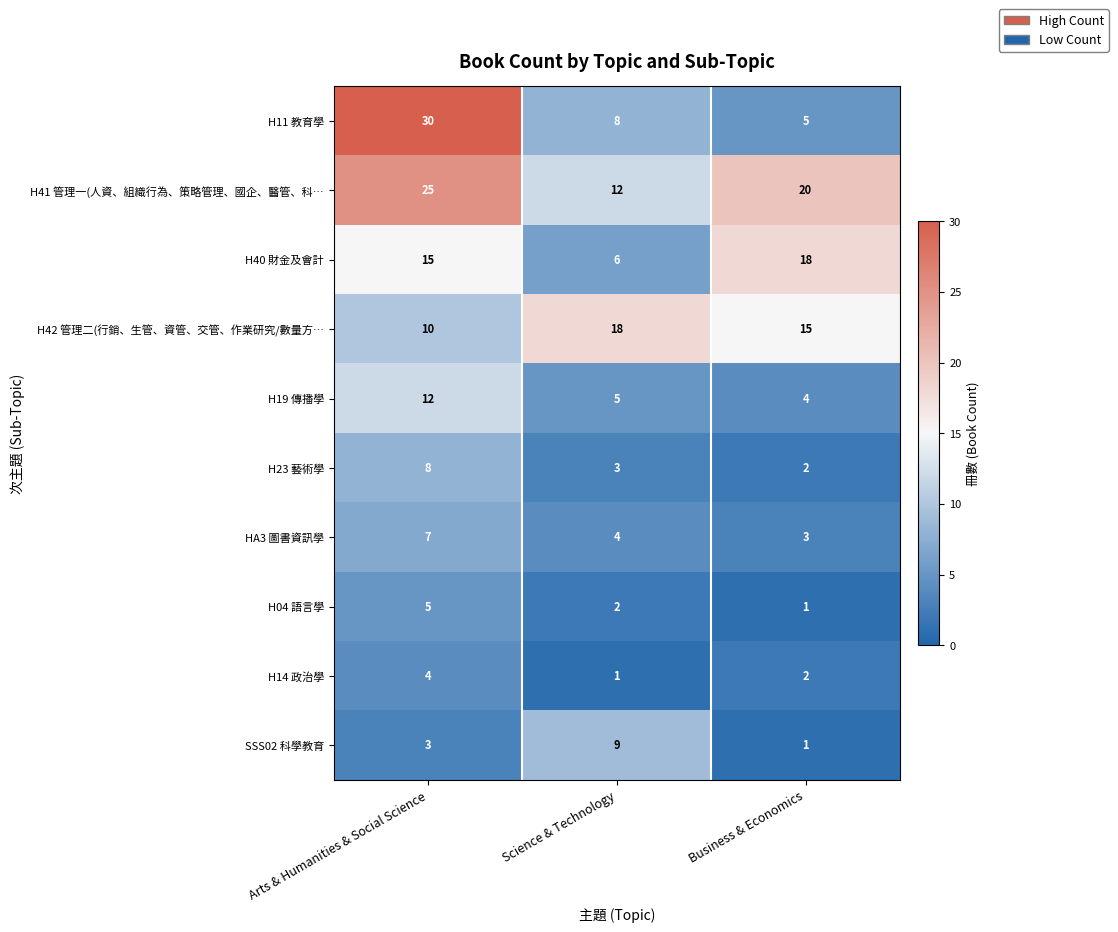

How many distinct data groups are displayed?

10